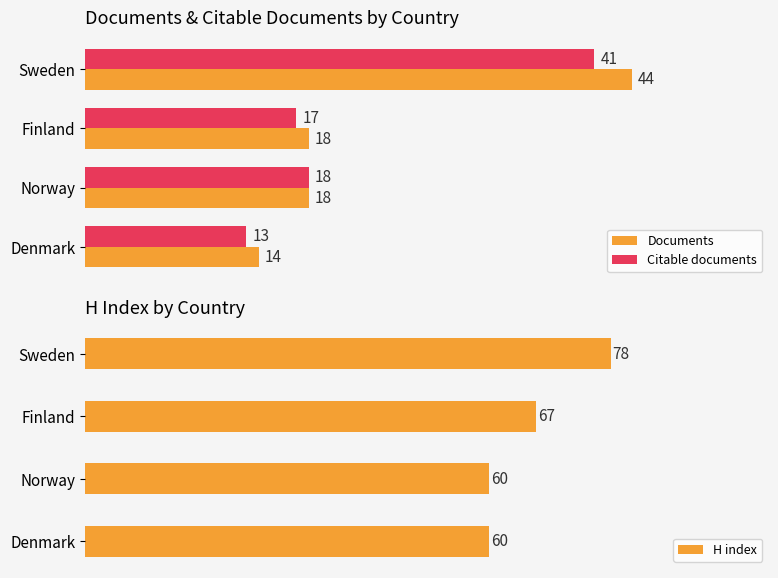

At which label is H index closest to 69?

Finland